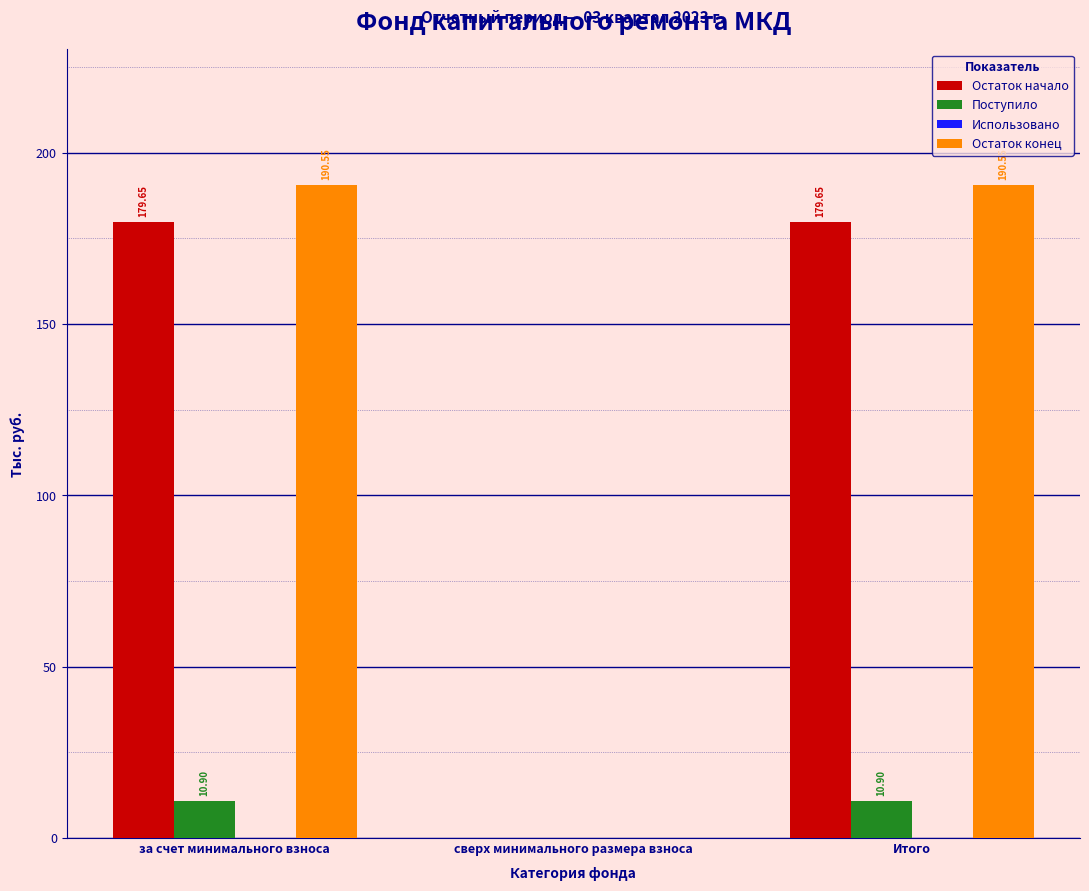

What is the sum of the Поступило values at сверх минимального размера взноса and Итого?

10.9